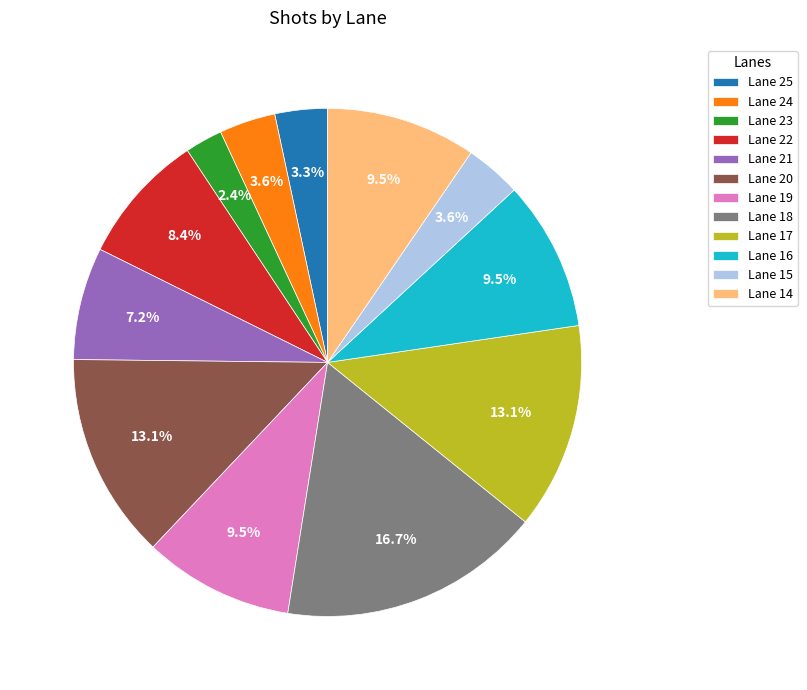

Count the number of slices in the pie.

12